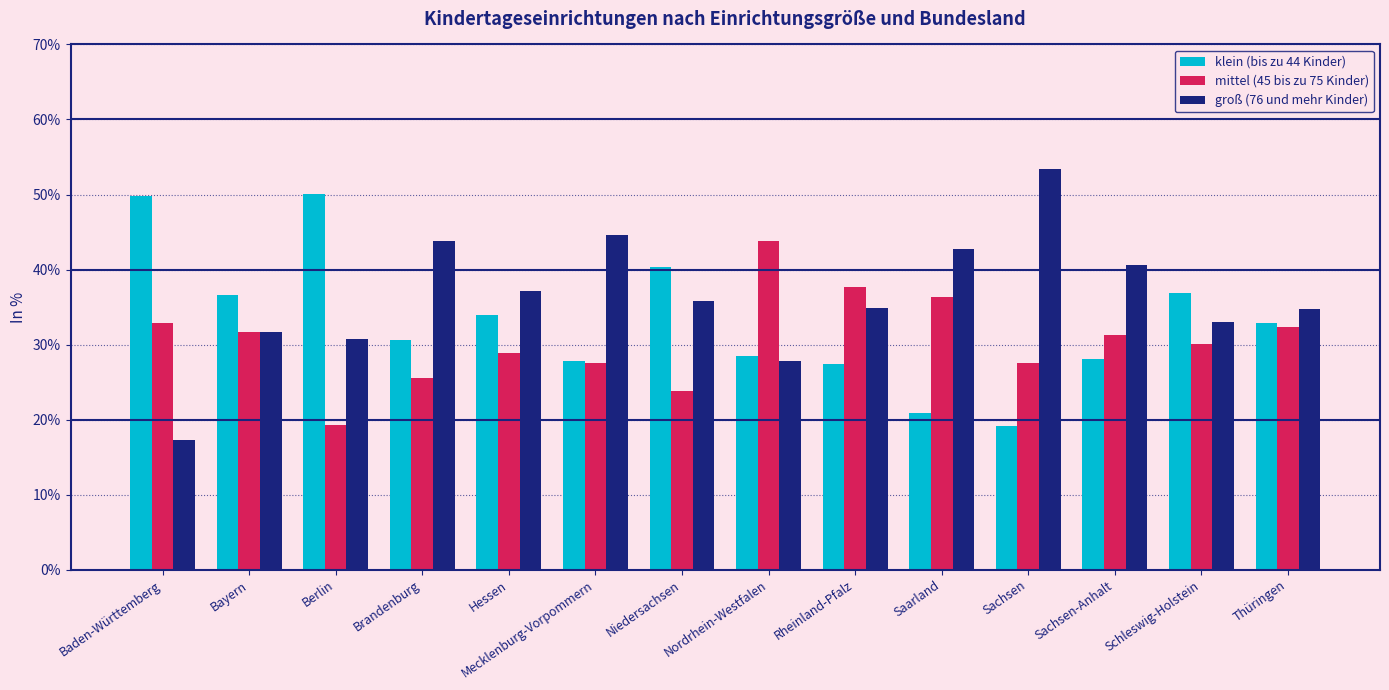

Which series changed the most between Brandenburg and Schleswig-Holstein?

groß (76 und mehr Kinder)